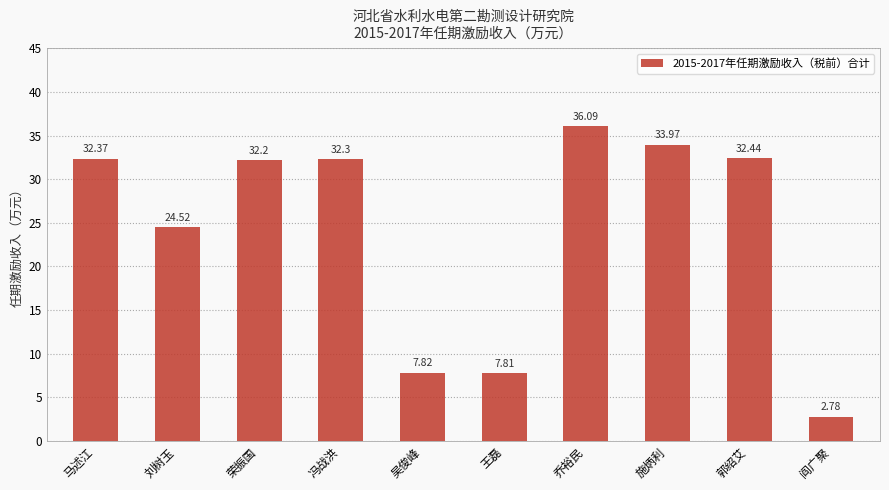

Where does the data first go above 32?

马述江